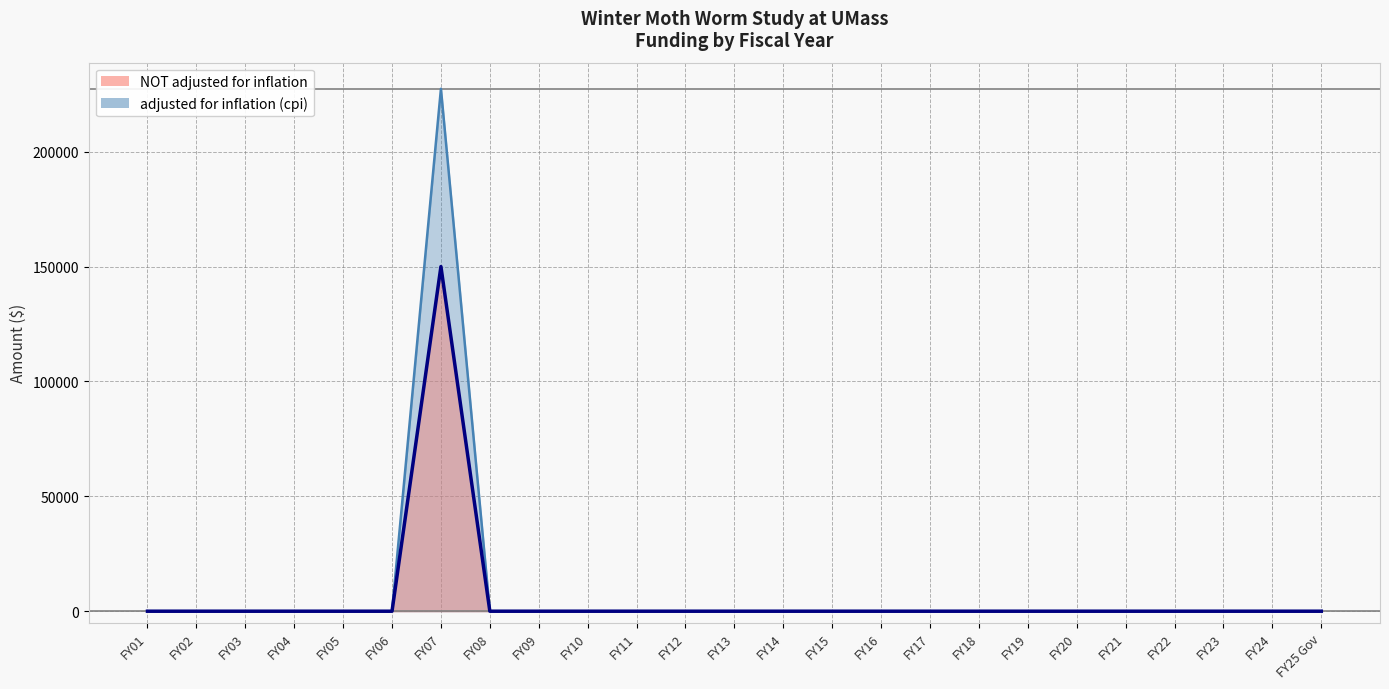

True or false: adjusted for inflation (cpi) and NOT adjusted for inflation intersect in this chart.

False